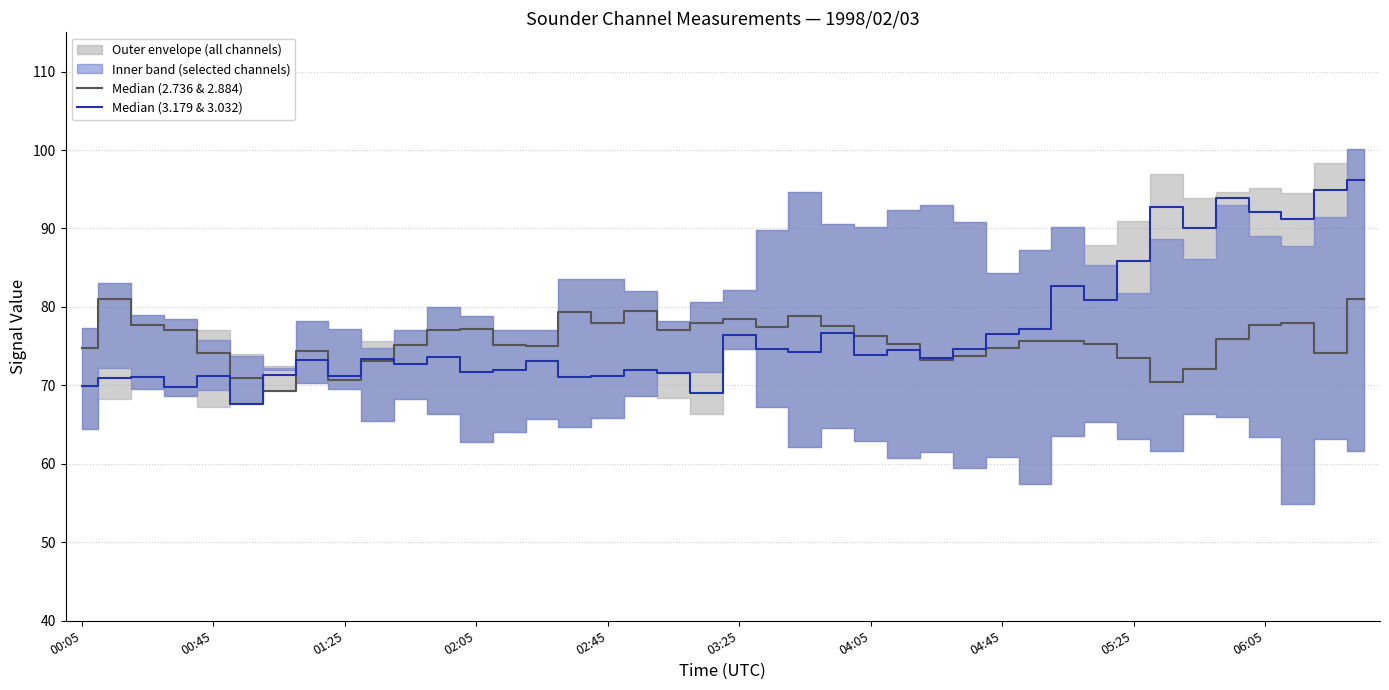

Does the chart display data point markers on the line(s)?

No